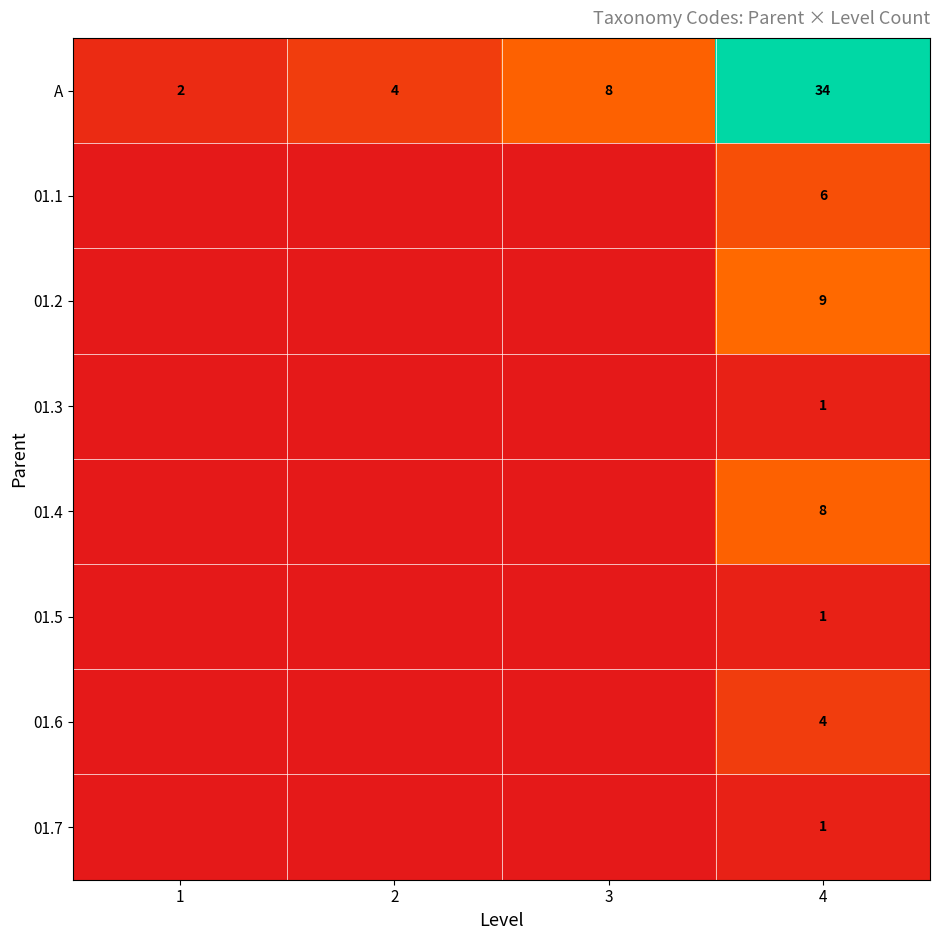

What is the difference between the A values at 3 and 4?

26